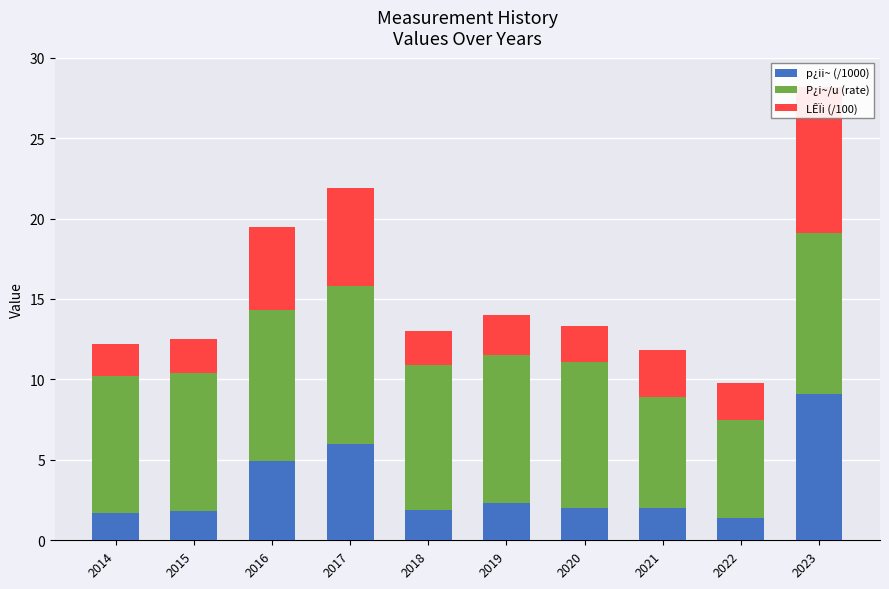

What is the total value across all series at 2017?

21.9